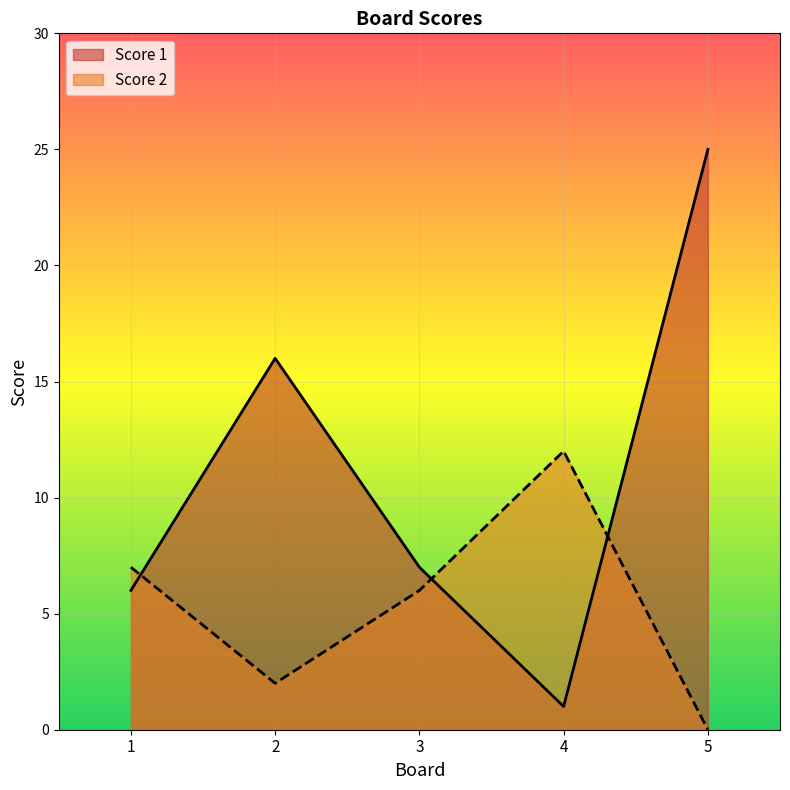

At how many categories does at least one series exceed 24?

1